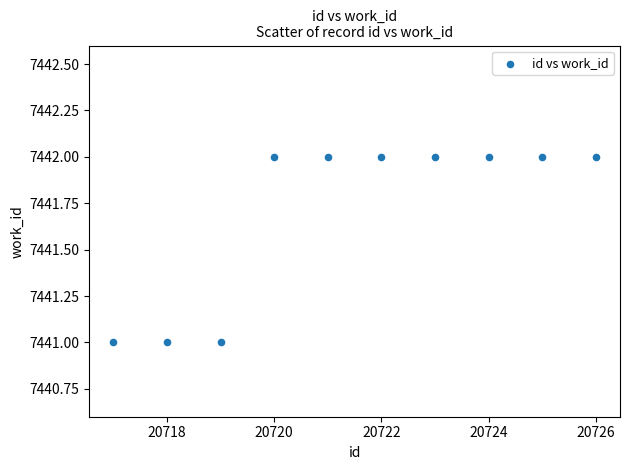

What is the average Y value?

7442